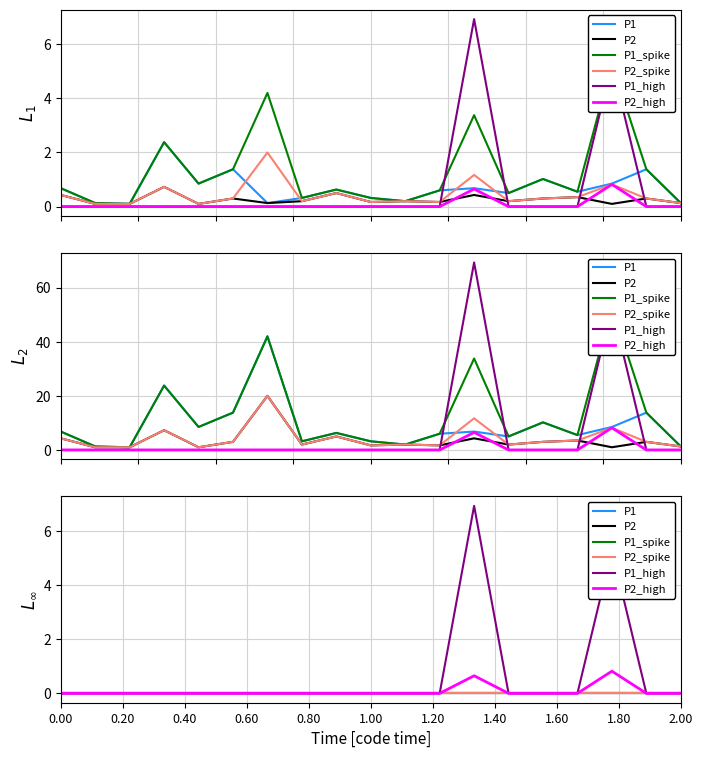

True or false: P1_high and P2 intersect in this chart.

False